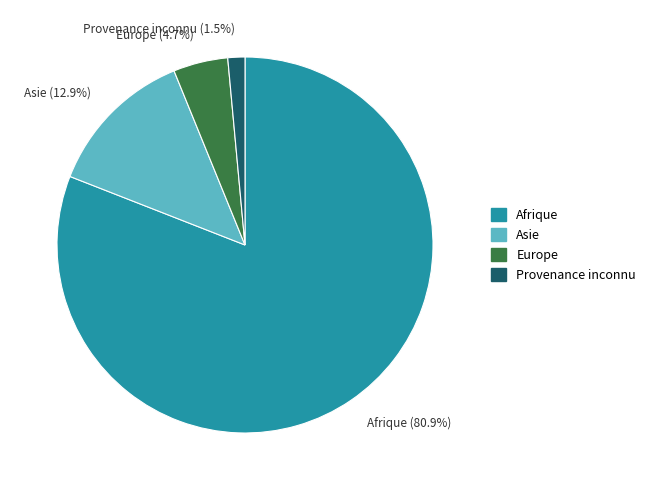

Between Afrique (80.9%) and Asie (12.9%), which is larger?

Afrique (80.9%)